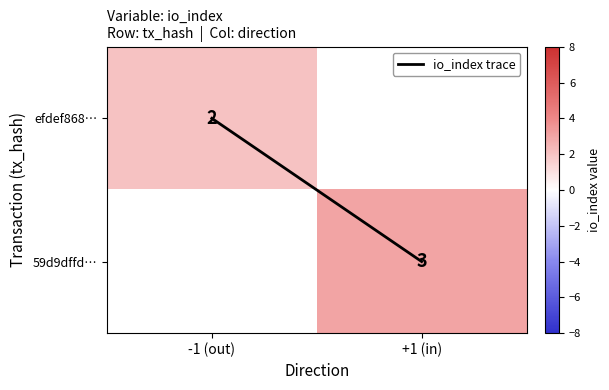

What is the greatest value displayed?

3.0